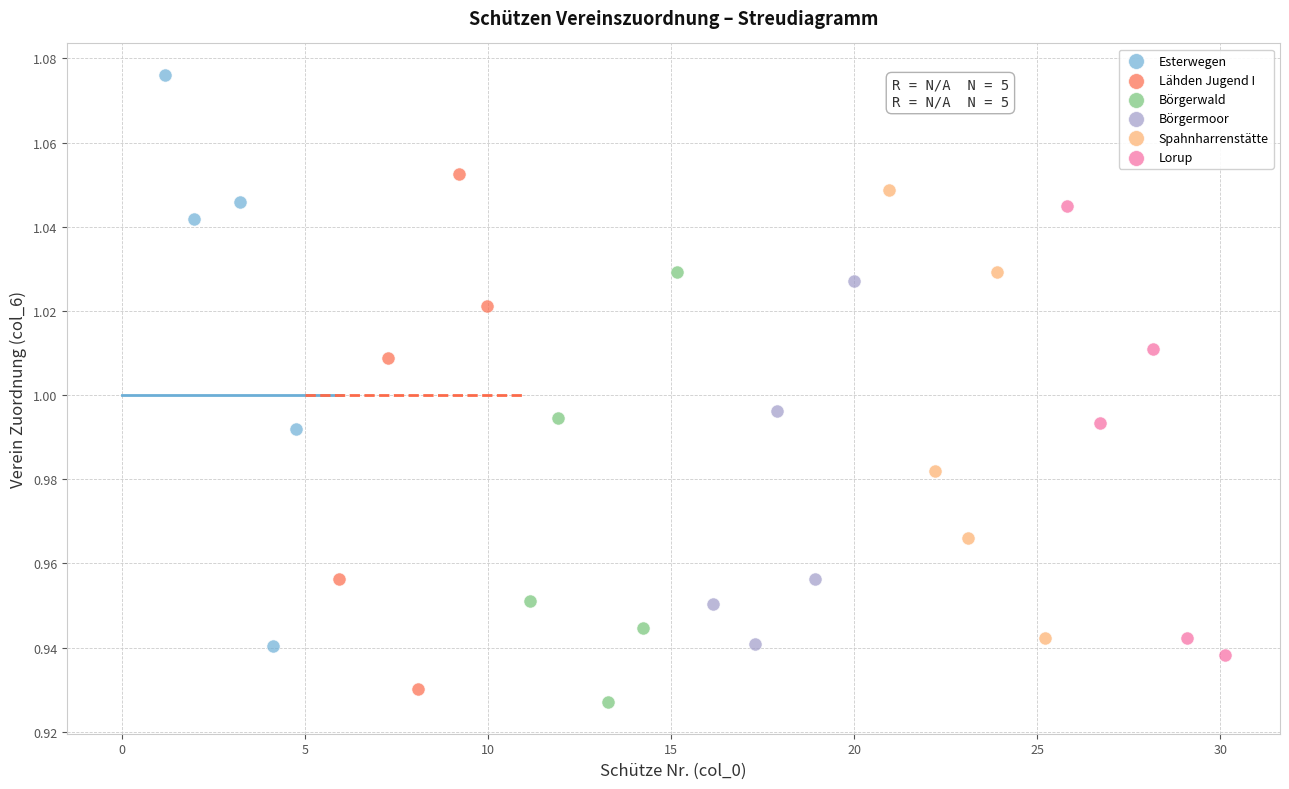

Which series reaches the maximum Y coordinate?

Esterwegen